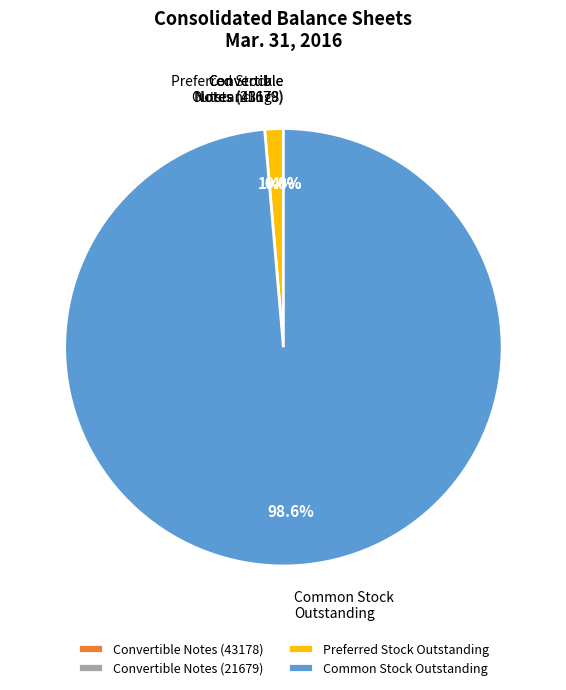

What percentage is NOT represented by Common Stock Outstanding?

1.4%